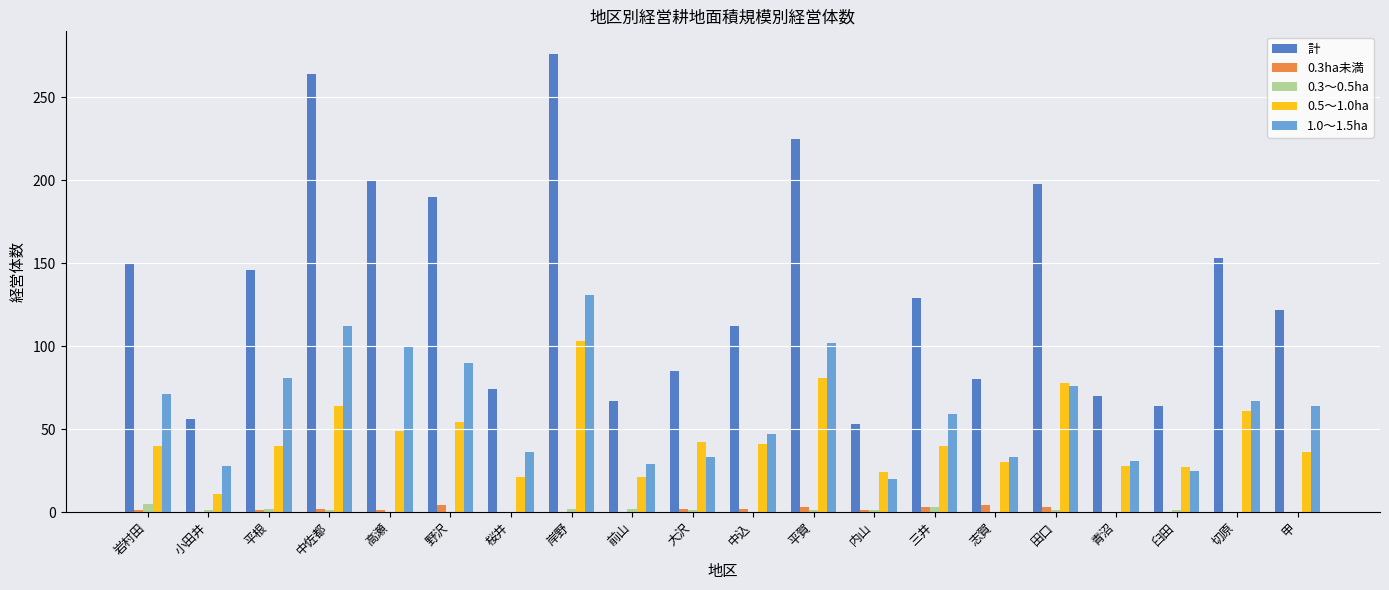

True or false: 1.0～1.5ha has a value of 33 at 志賀.

True